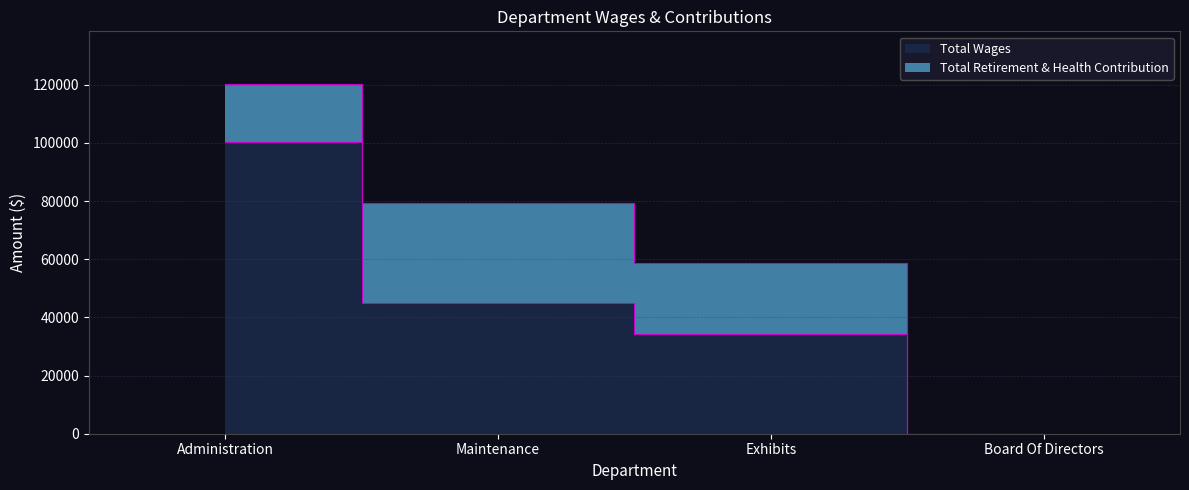

What is the sum of the values at Board Of Directors and Exhibits?

34236